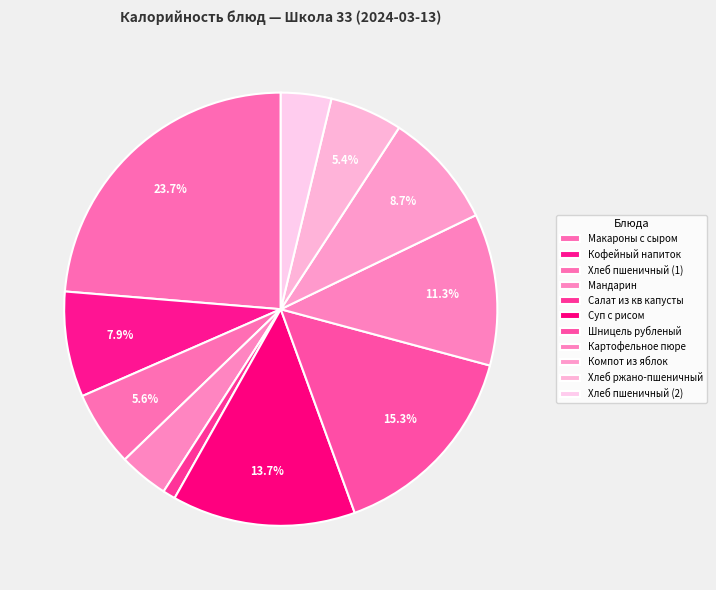

What is the smallest slice in the pie chart?

Салат из кв капусты